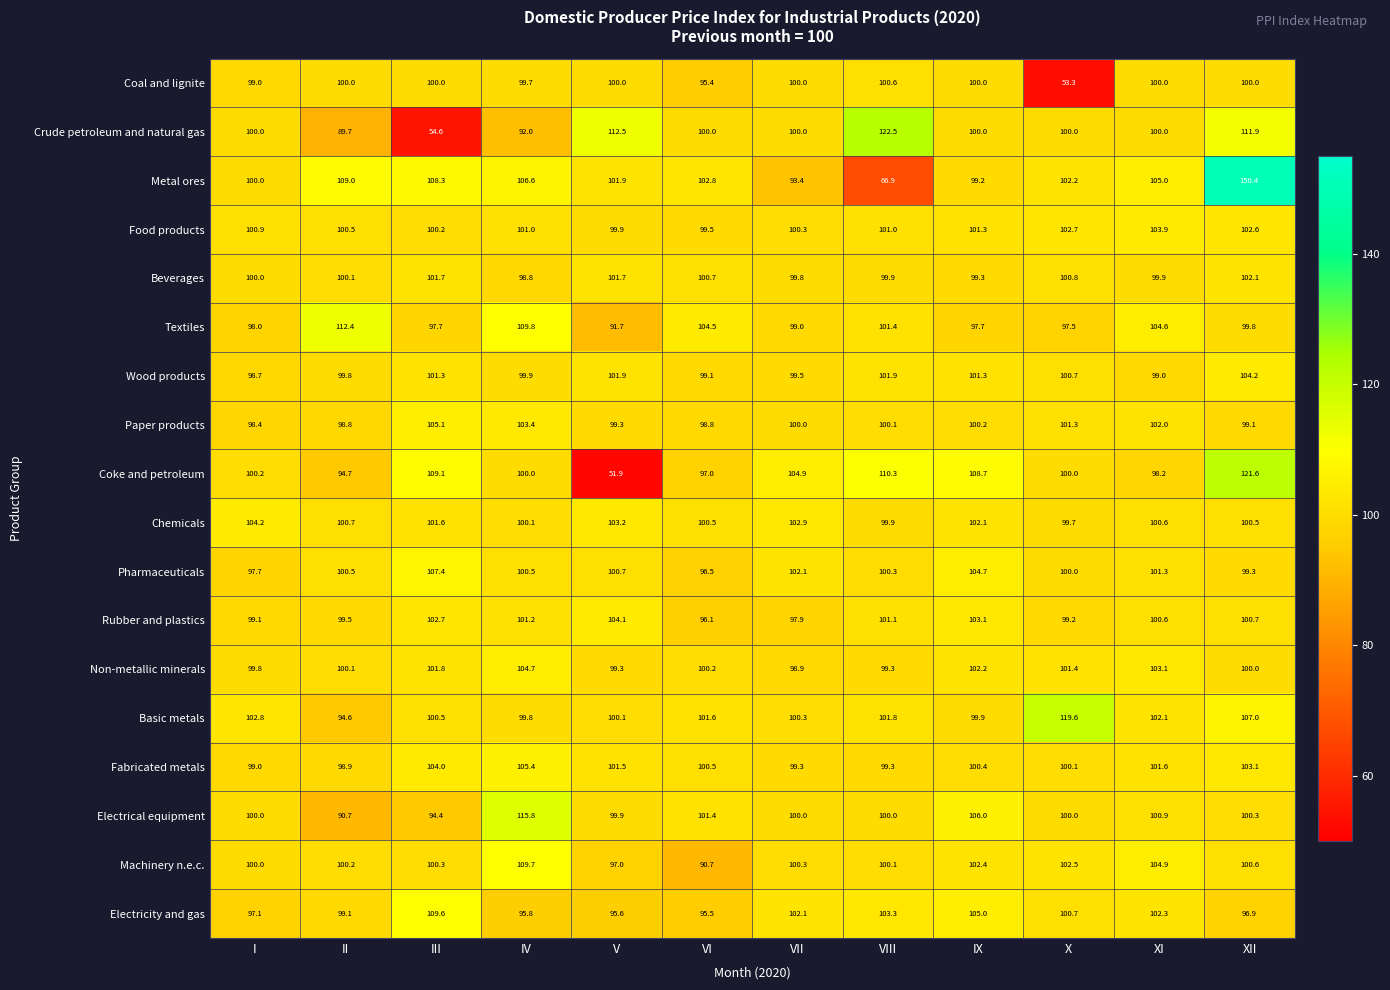

Which series changed the most between II and IX?

Electrical equipment